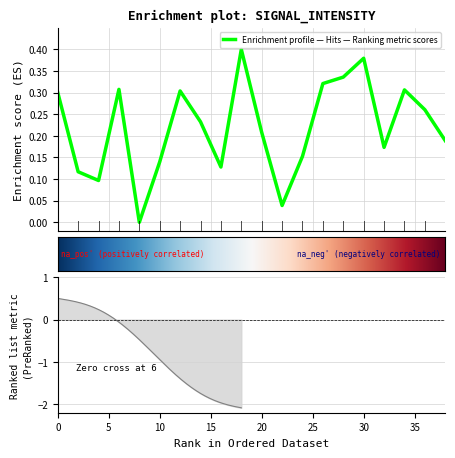

Reading right to left, extract all data points from this chart.

0.2	0.3	0.3	0.2	0.4	0.3	0.3	0.2	0.0	0.2	0.4	0.1	0.2	0.3	0.1	0.0	0.3	0.1	0.1	0.3